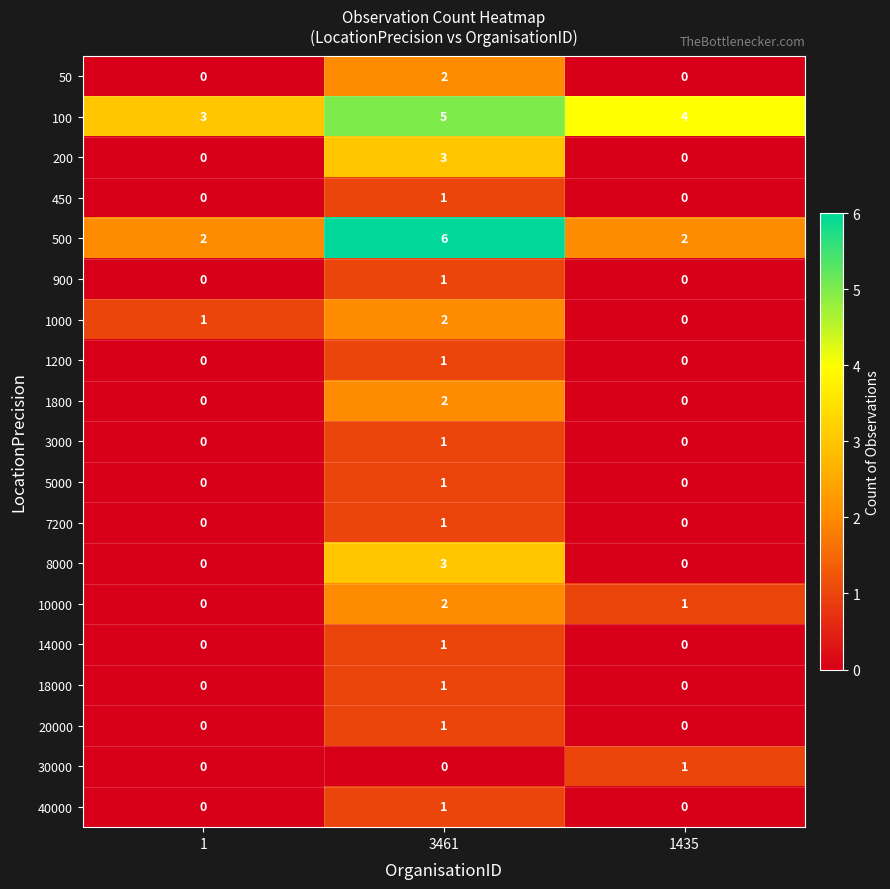

At how many categories does at least one series exceed 0?

3